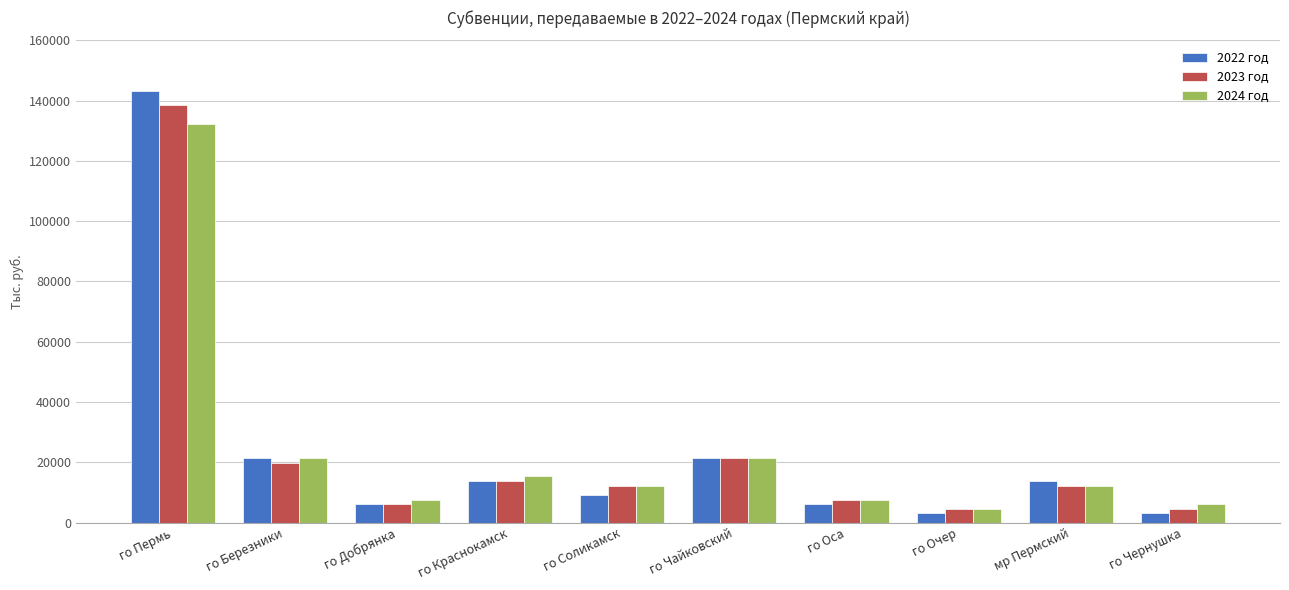

What is the maximum value for 2024 год?

132336.9